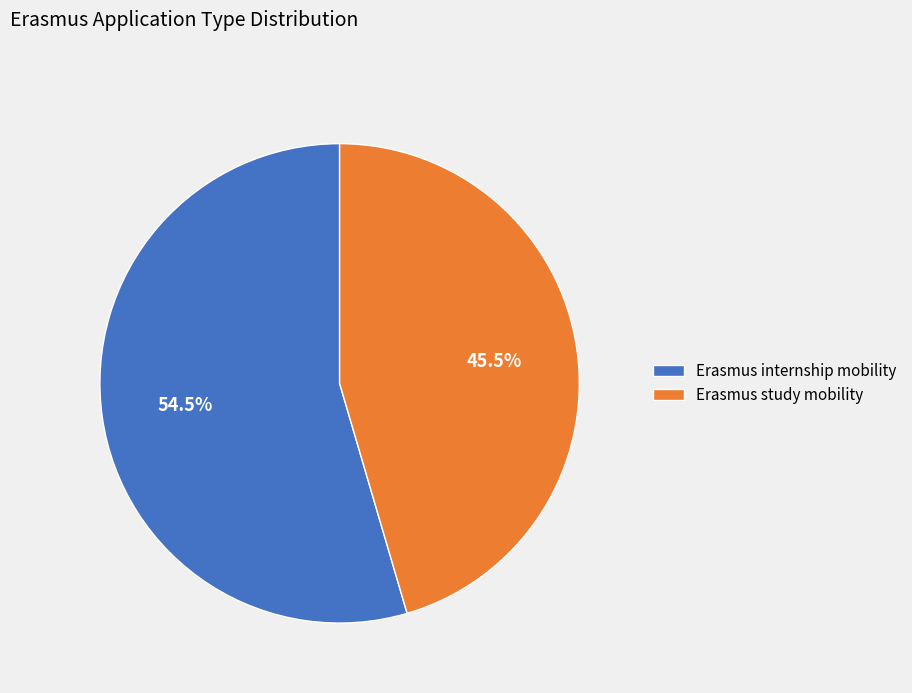

Rank the categories by value from lowest to highest.

Erasmus study mobility, Erasmus internship mobility